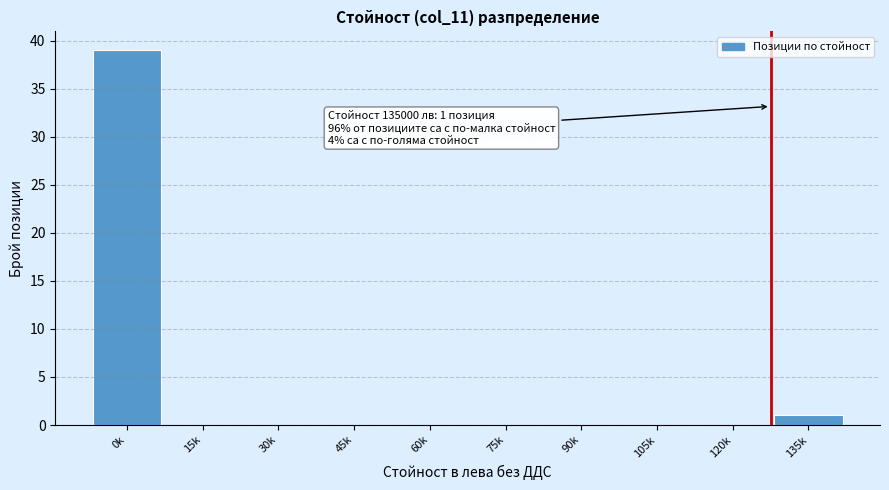

Reading left to right, list all the values displayed in this chart.

0k=39	15k=0	30k=0	45k=0	60k=0	75k=0	90k=0	105k=0	120k=0	135k=1